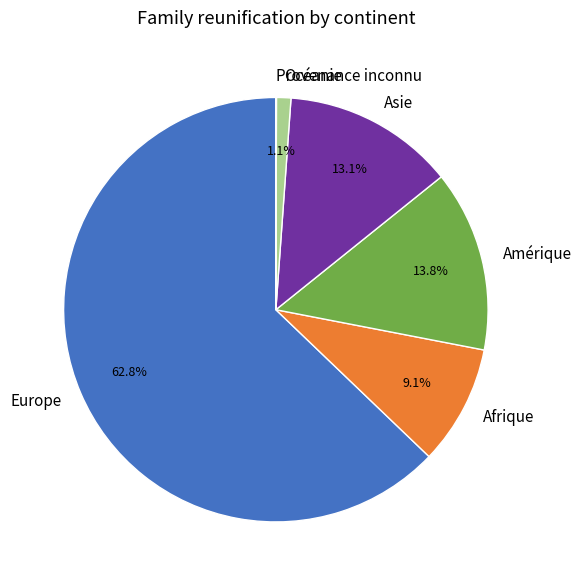

Does Europe represent more than half of the total?

Yes